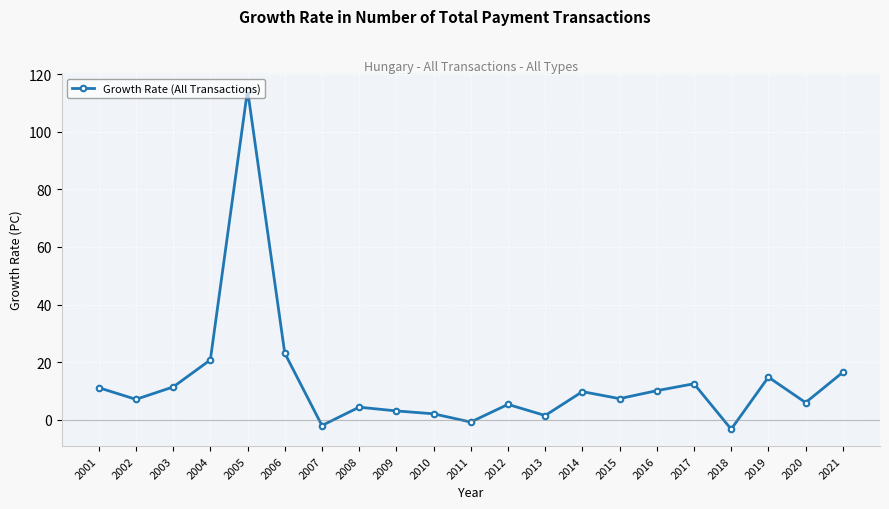

How many negative values are there?

3